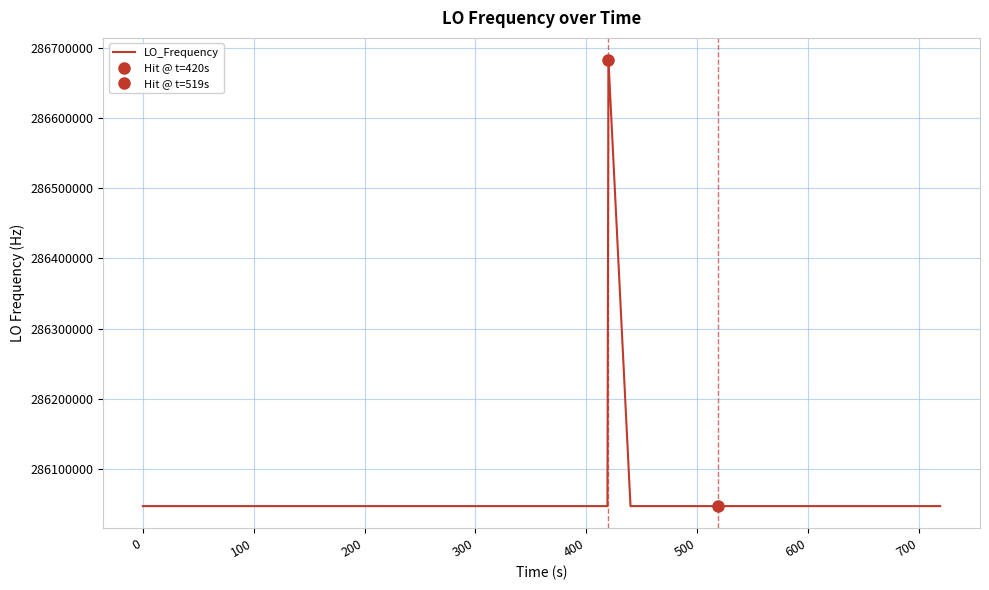

Is this an area chart (filled region under the line)?

No